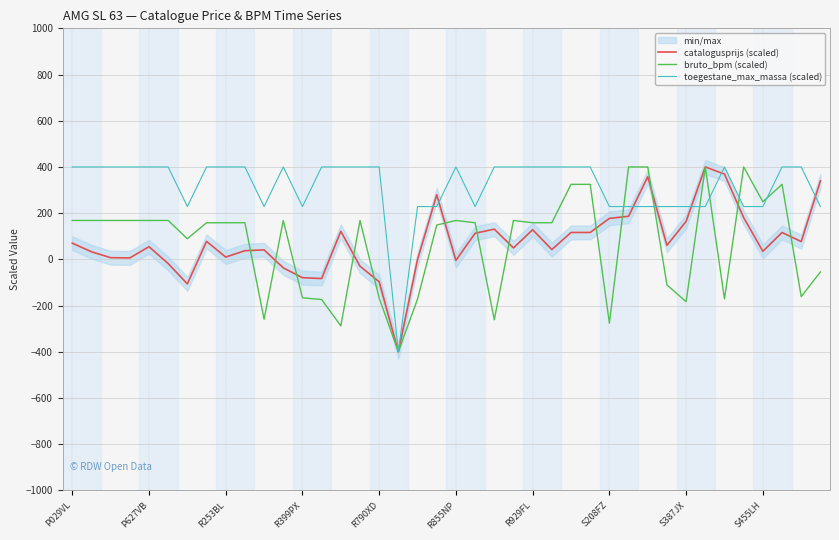

What is the lowest value of the catalogusprijs (scaled) series?

-400.0